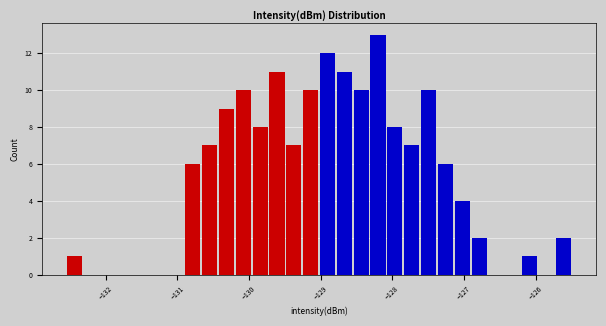

Read against the x-axis, roughly where is the centre of the tallest bar?

-128.2